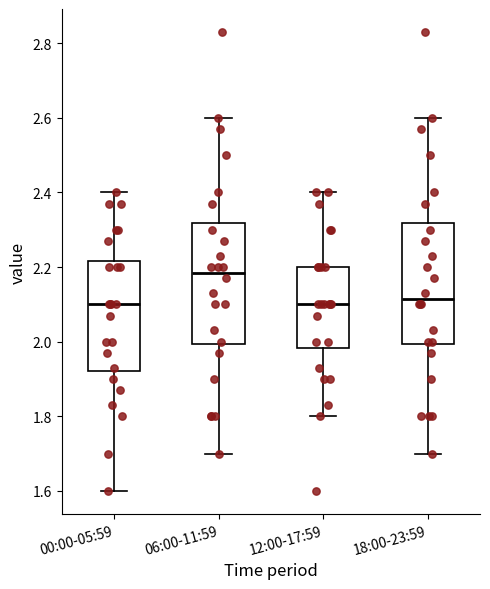

Reading left to right, read every box against the y-axis: the position of its median line, the range the box covers, and the ends of its whiskers. The values are not printed on the chart, so give them approximately, as read against the axis.

00:00-05:59: median 2.10, box 1.92 to 2.22, whiskers 1.60 to 2.40
06:00-11:59: median 2.18, box 2.00 to 2.32, whiskers 1.70 to 2.60
12:00-17:59: median 2.10, box 1.98 to 2.20, whiskers 1.80 to 2.40
18:00-23:59: median 2.12, box 2.00 to 2.32, whiskers 1.70 to 2.60